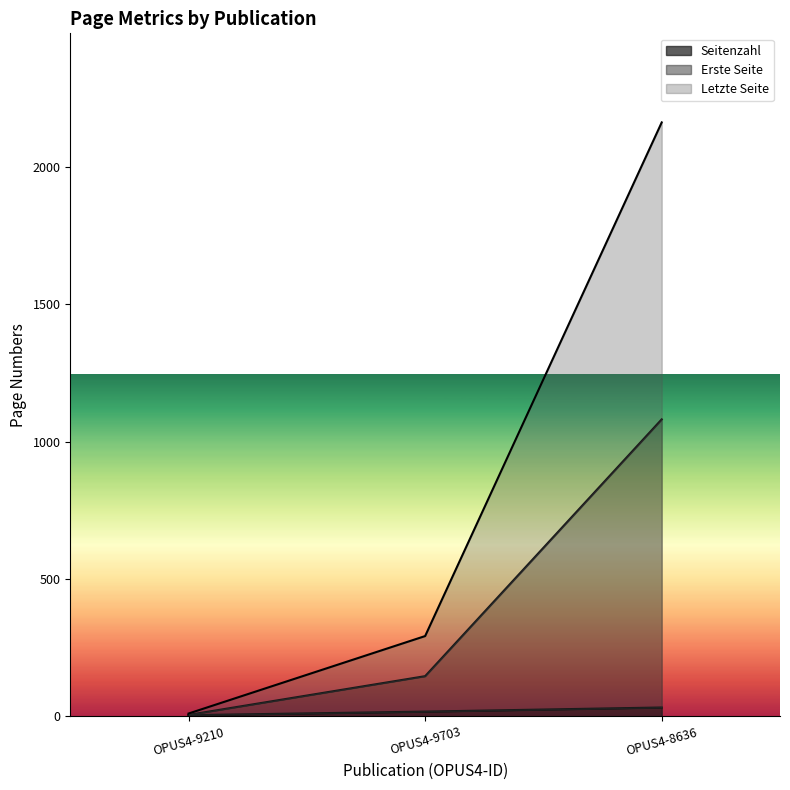

What is the value of the Erste Seite point at the 2nd from the left?

146